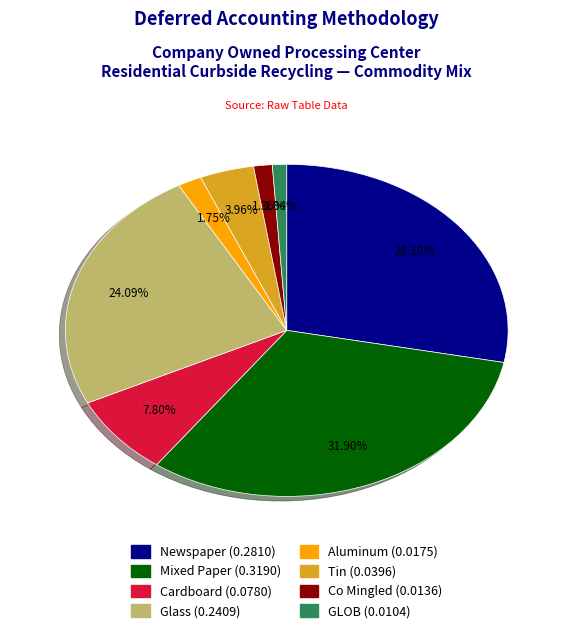

Is the sum of Cardboard and Aluminum greater than half?

No